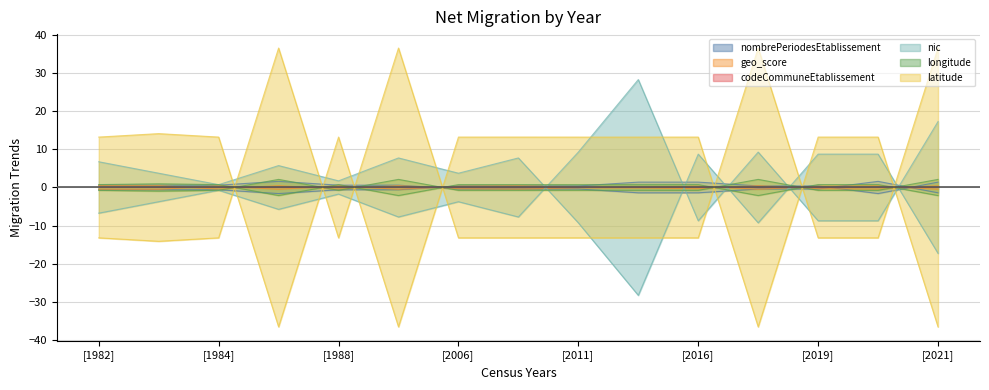

The value of nic at 2010-09-27 is -11.3. True or false?

False